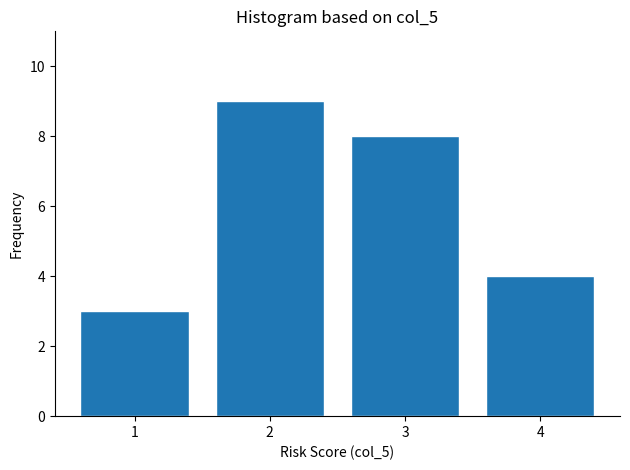

Reading left to right, transcribe all the data shown in this chart.

3	9	8	4